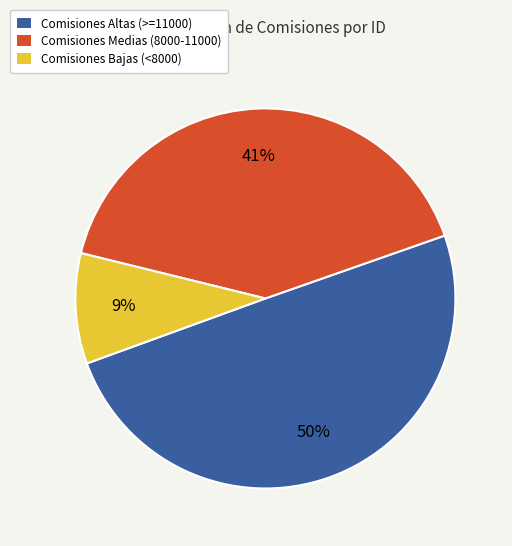

Is there any slice that represents more than half of the pie?

No